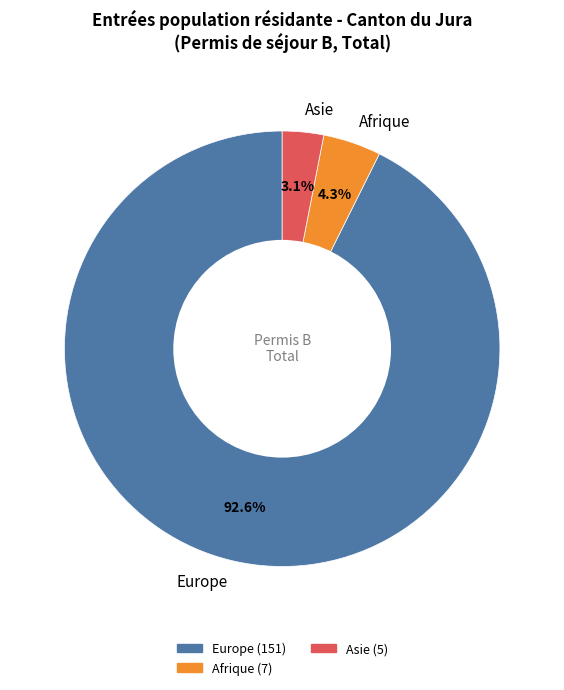

What percentage is the Afrique slice, to the nearest percent?

4%